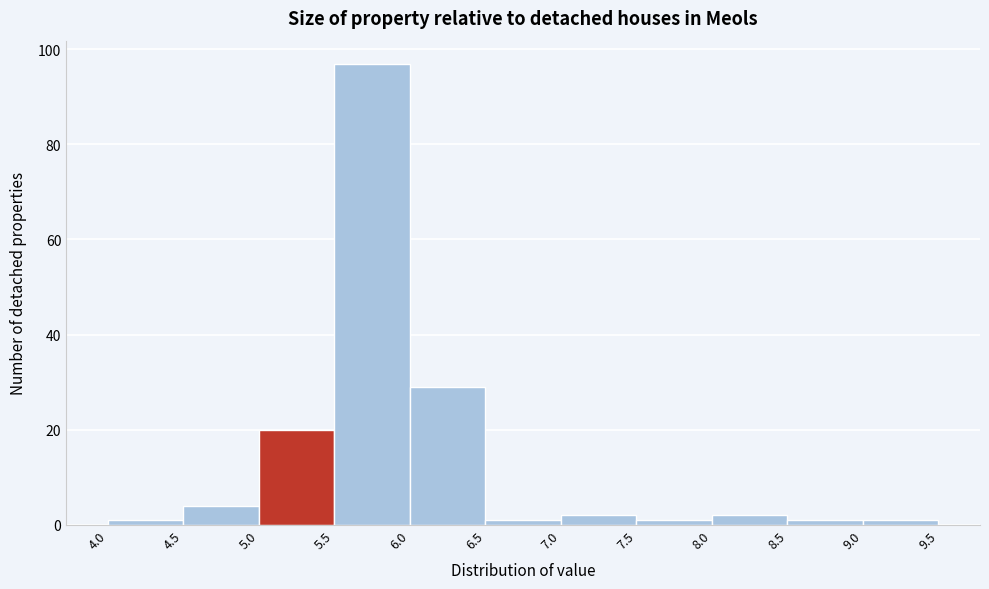

How tall is the bar that spans 5.0 to 5.5 on the x-axis? The values are not printed on the chart, so give them approximately, as read against the axis.

20